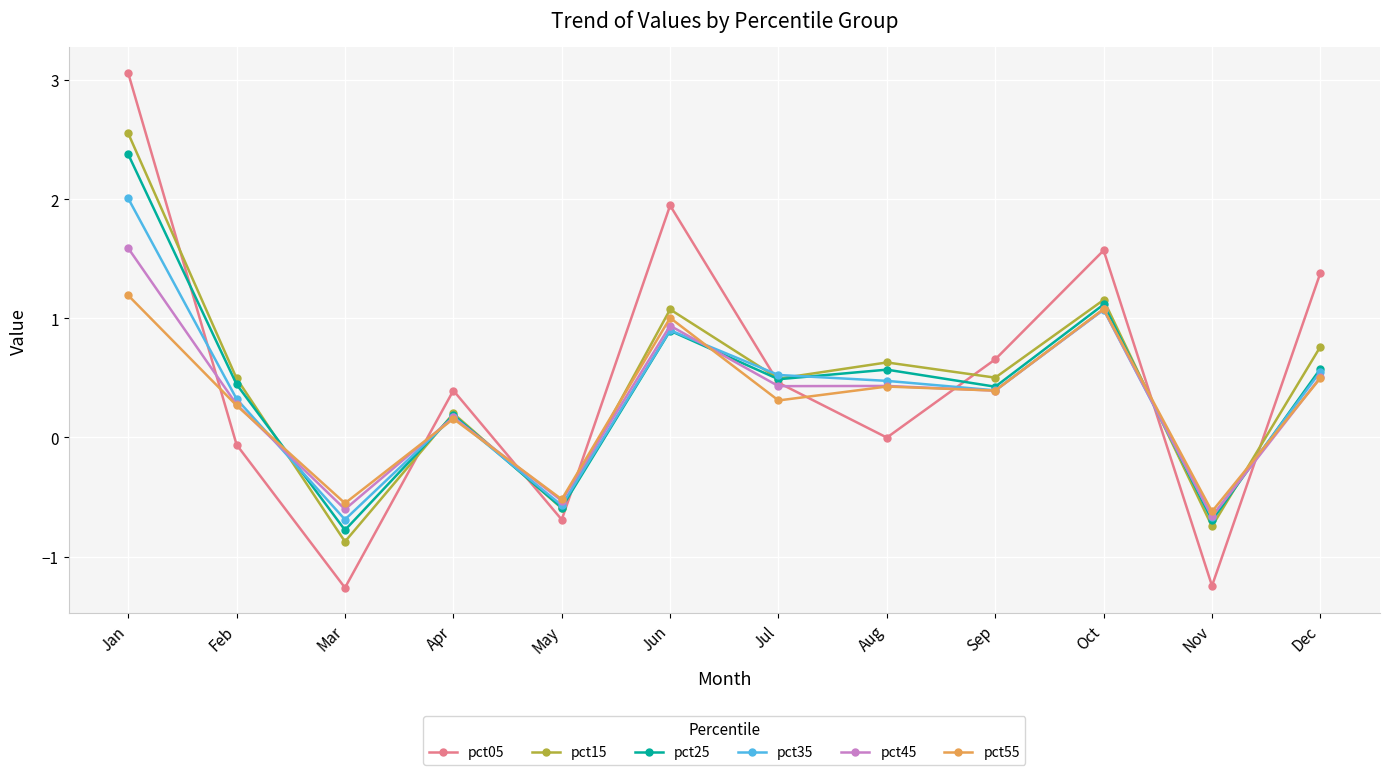

After their last crossing, which series has the higher values: pct15 or pct05?

pct05